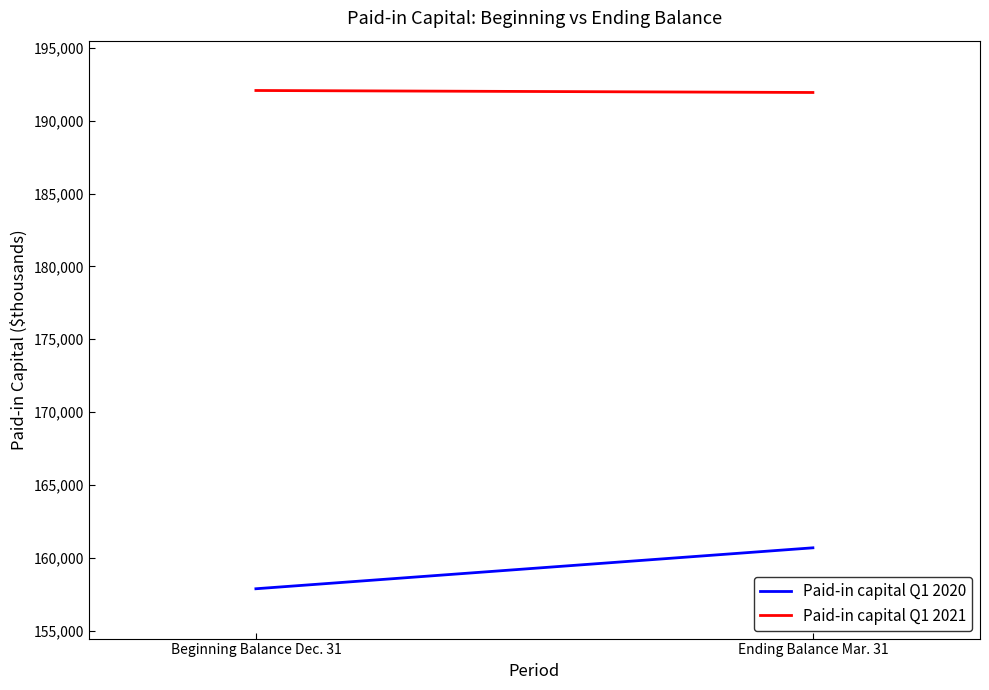

What is the greatest value displayed?

192068